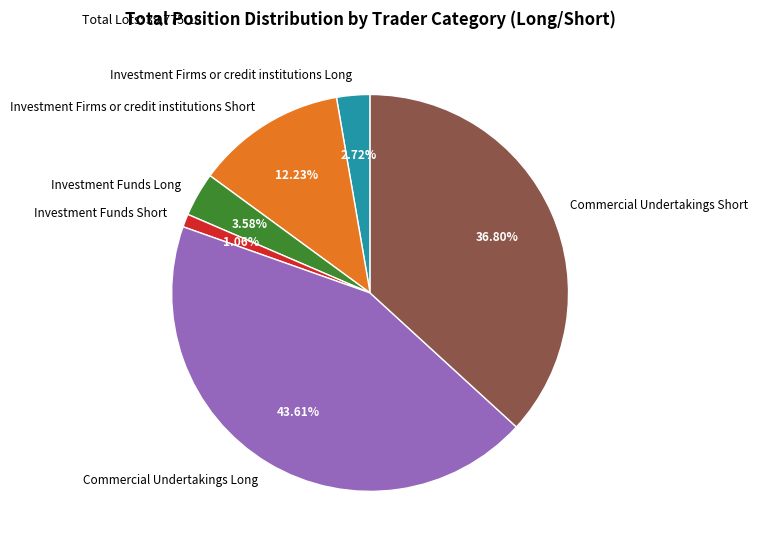

Does any single category account for the majority?

No